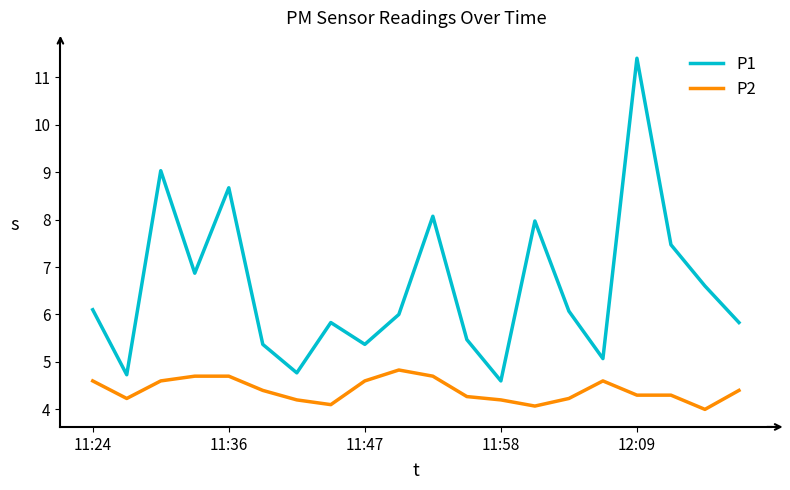

Which series has the widest spread of values?

P1